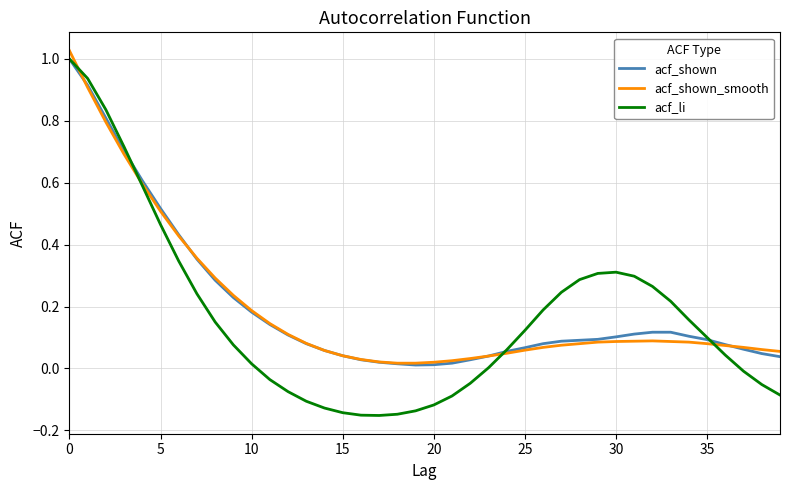

Does the chart display data point markers on the line(s)?

No